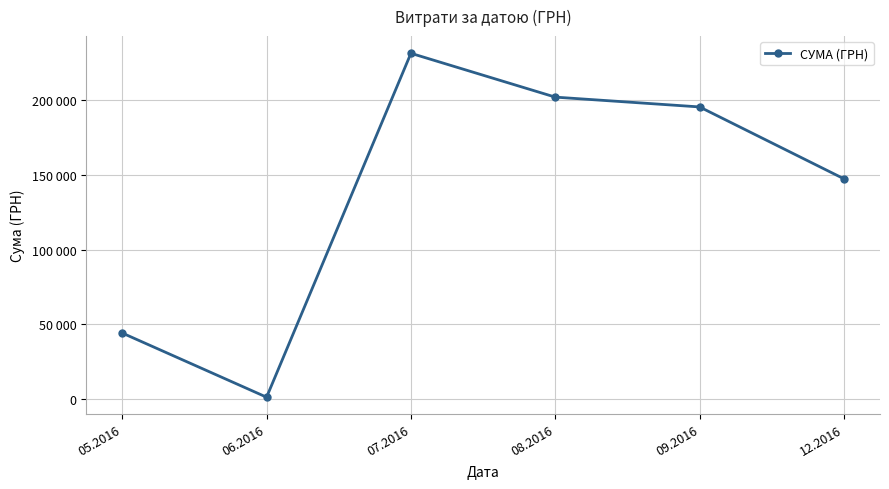

List the labels in order of value, smallest first.

06.2016, 05.2016, 12.2016, 09.2016, 08.2016, 07.2016